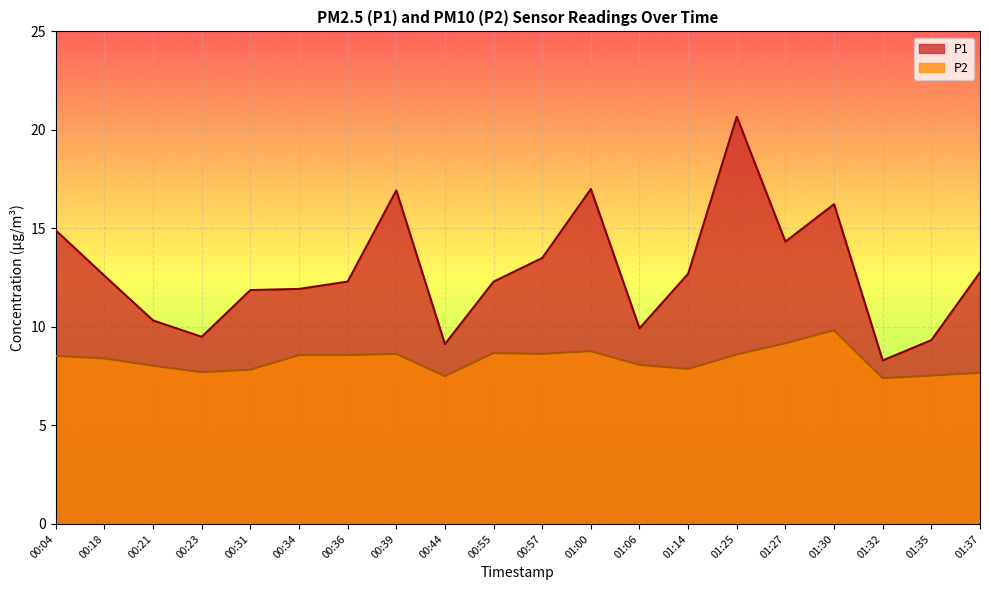

List the series in order of their peak value, lowest first.

P2, P1